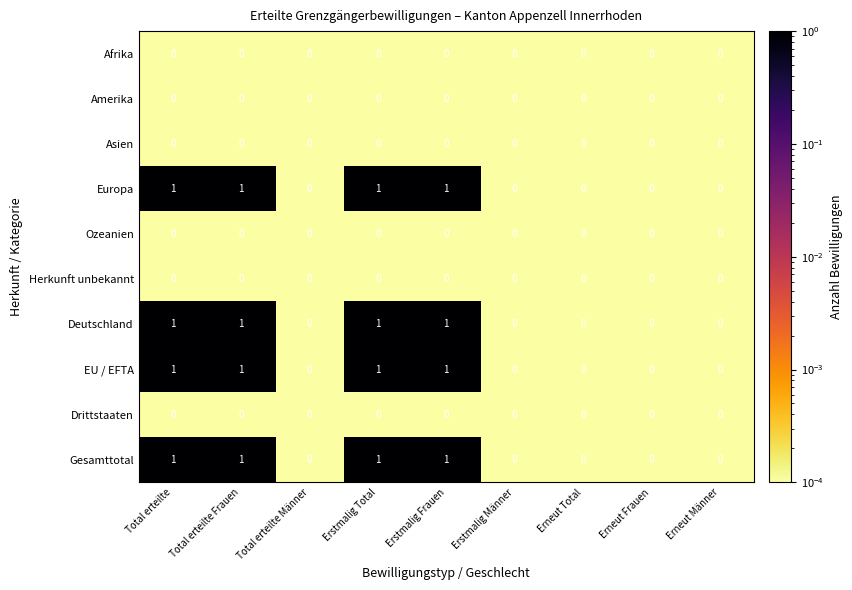

Count the Europa values in the range 0 to 1.

9